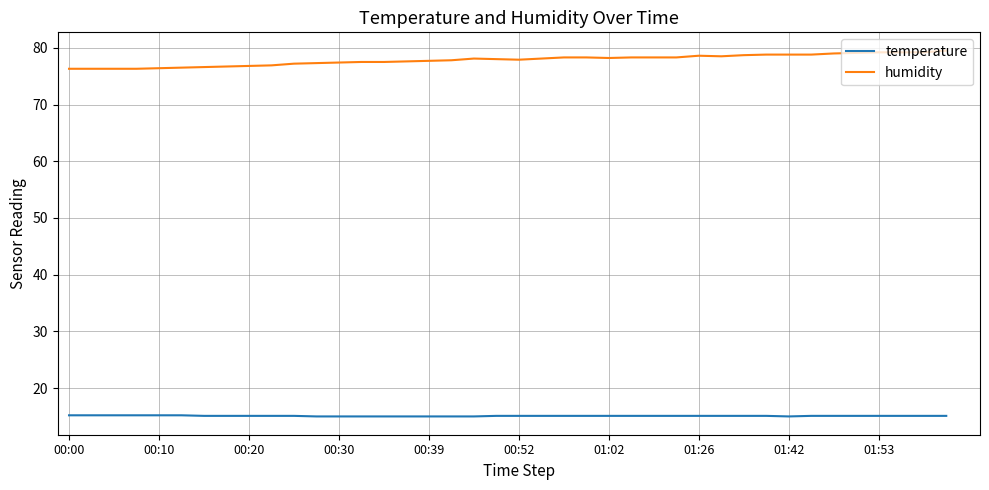

True or false: temperature and humidity cross at least once.

False